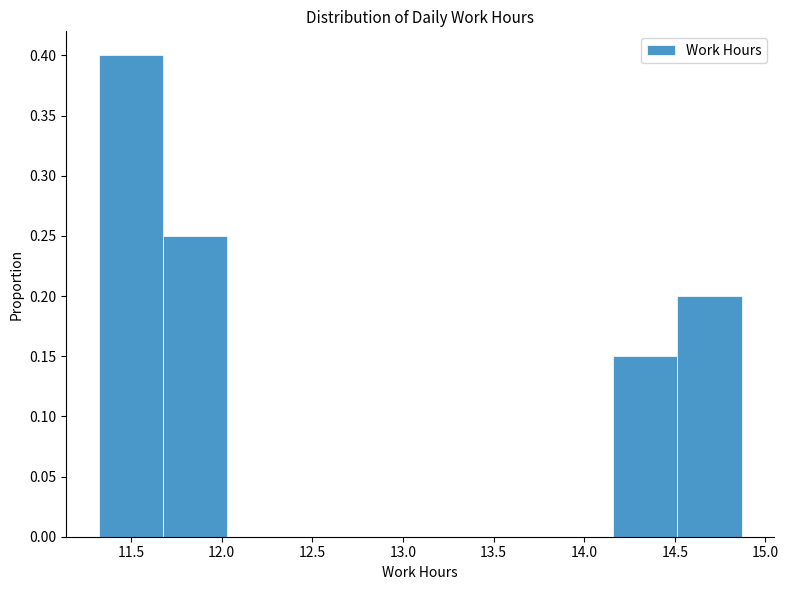

Reading left to right, list every bar in this chart as the range it spans on the x-axis followed by its height. Neither the bar edges nor the heights are printed on the chart, so give them approximately, as read against the axes.

11.320 to 11.675: 0.40
11.675 to 12.030: 0.25
12.030 to 12.385: 0
12.385 to 12.740: 0
12.740 to 13.095: 0
13.095 to 13.450: 0
13.450 to 13.805: 0
13.805 to 14.160: 0
14.160 to 14.515: 0.15
14.515 to 14.870: 0.20